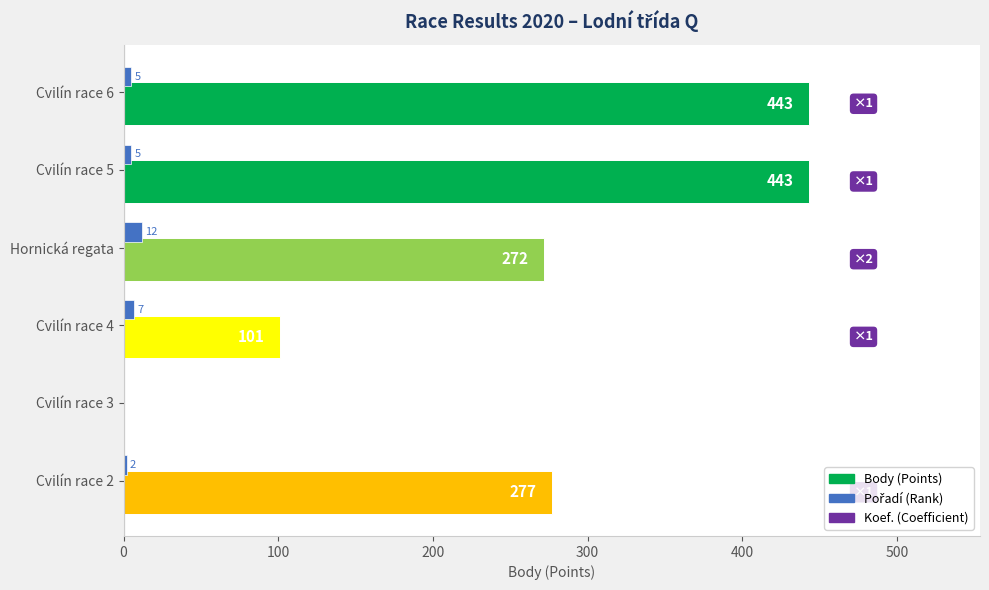

What is the total value across all series at Cvilín race 6?

448